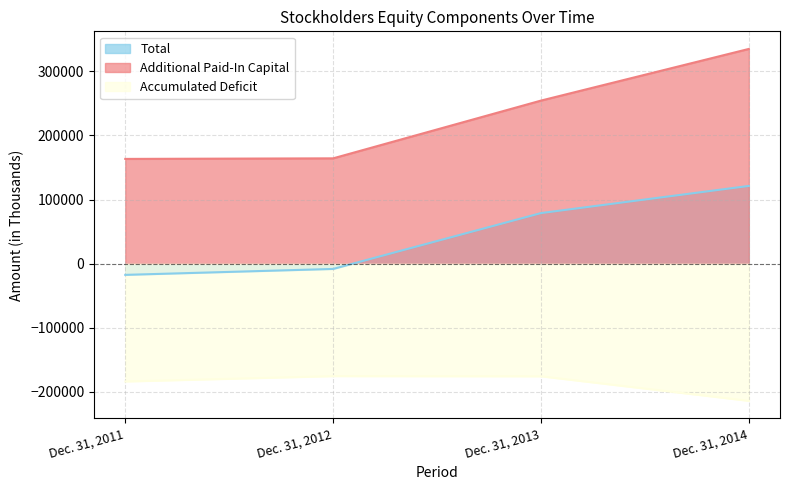

What is the spread (max minus min) of values at Dec. 31, 2013?

430186